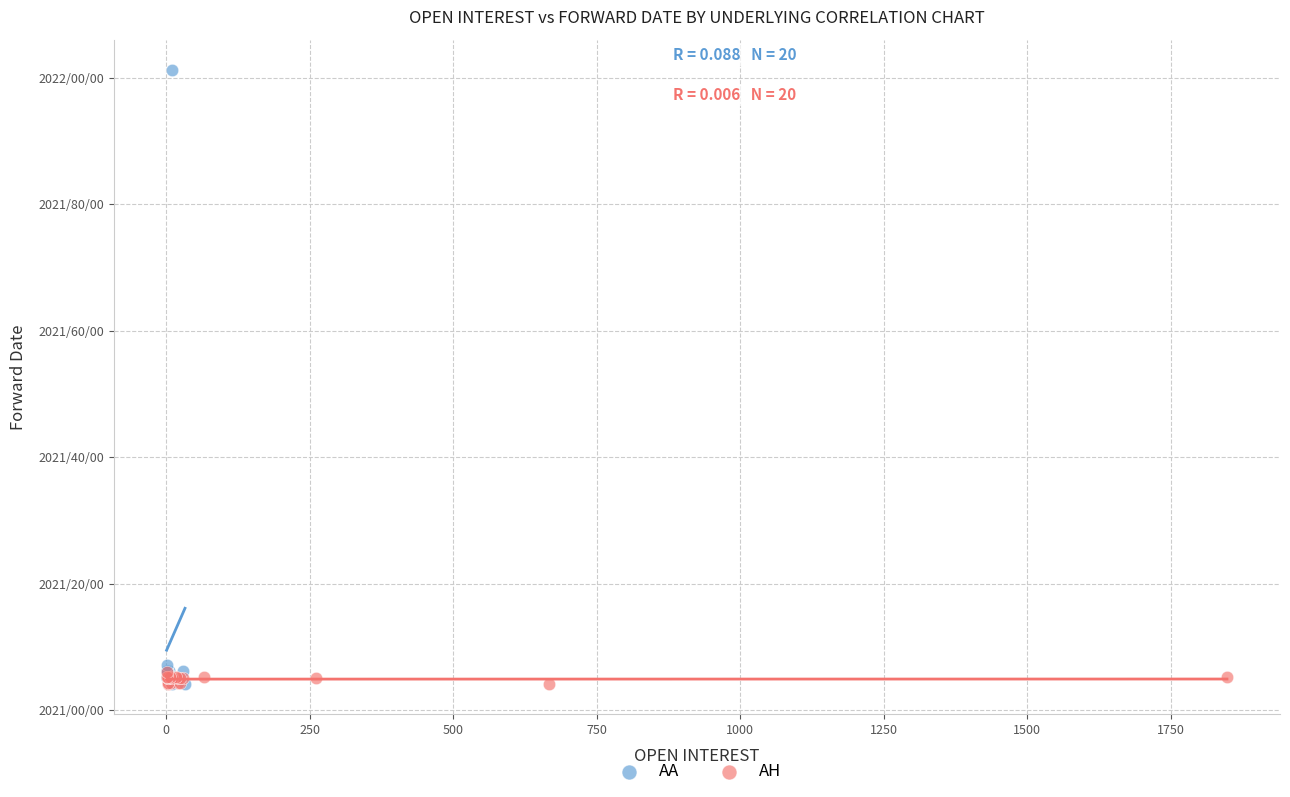

Which series contains the highest Y value?

AA